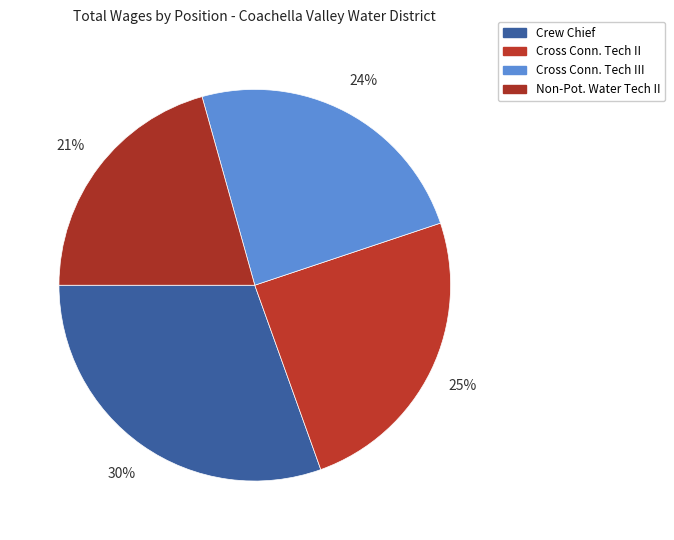

Which category has the smallest portion of the pie?

Non-Potable Water Tech II